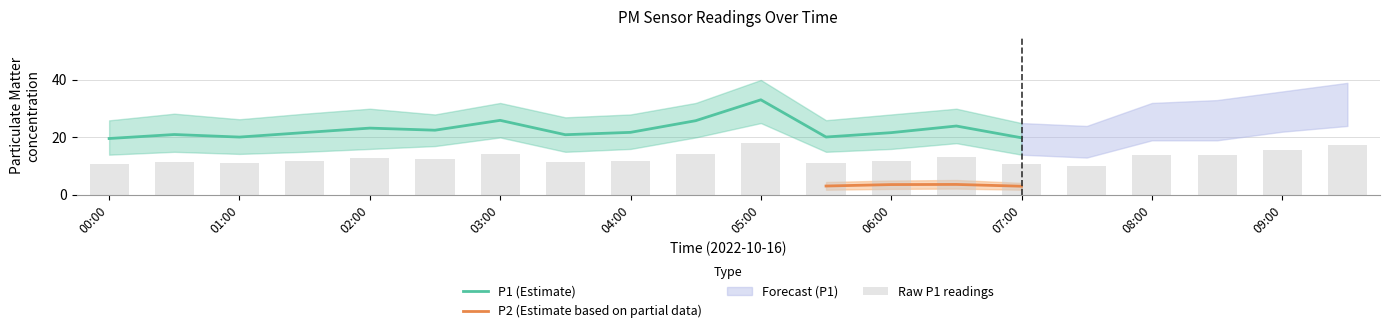

What is the minimum value for P1 (Estimate)?

19.6